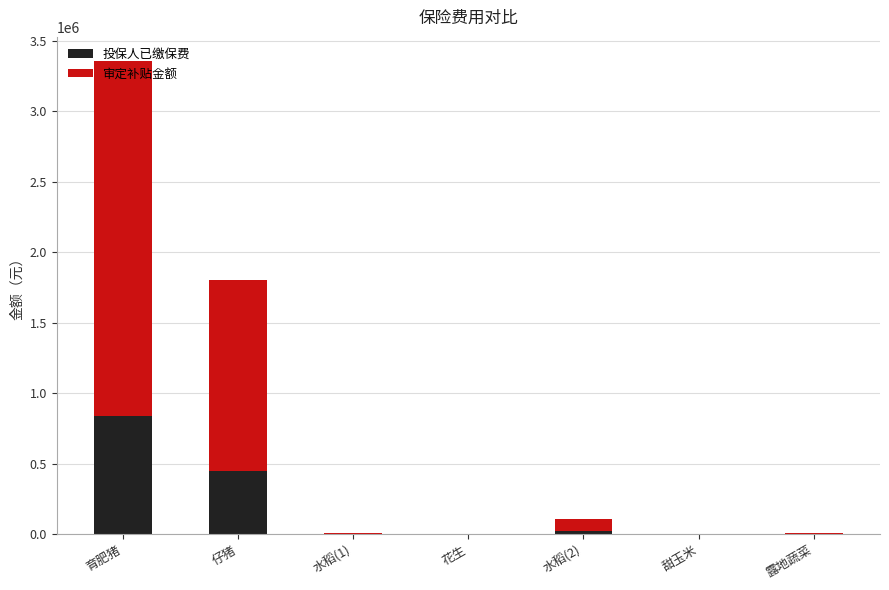

At which category is the sum across all series the highest?

育肥猪